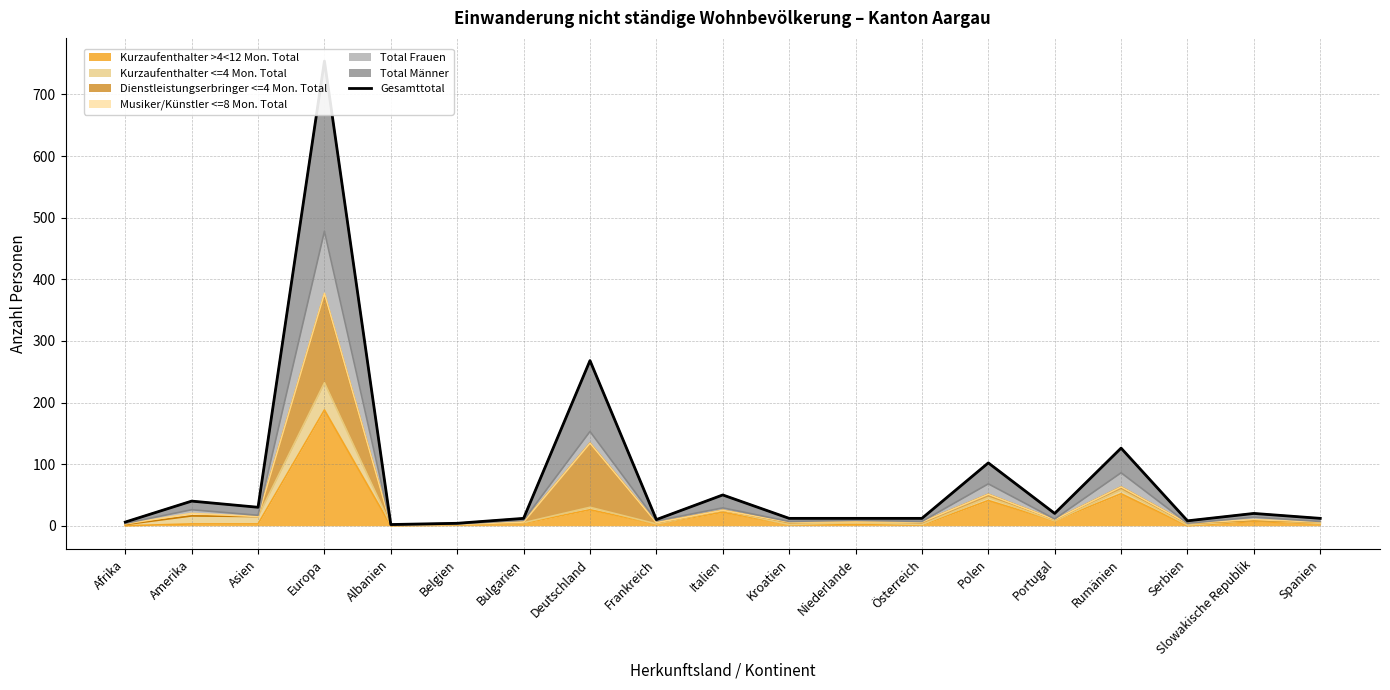

The value of Kurzaufenthalter >4<12 Mon. Total at Deutschland is 26. True or false?

True